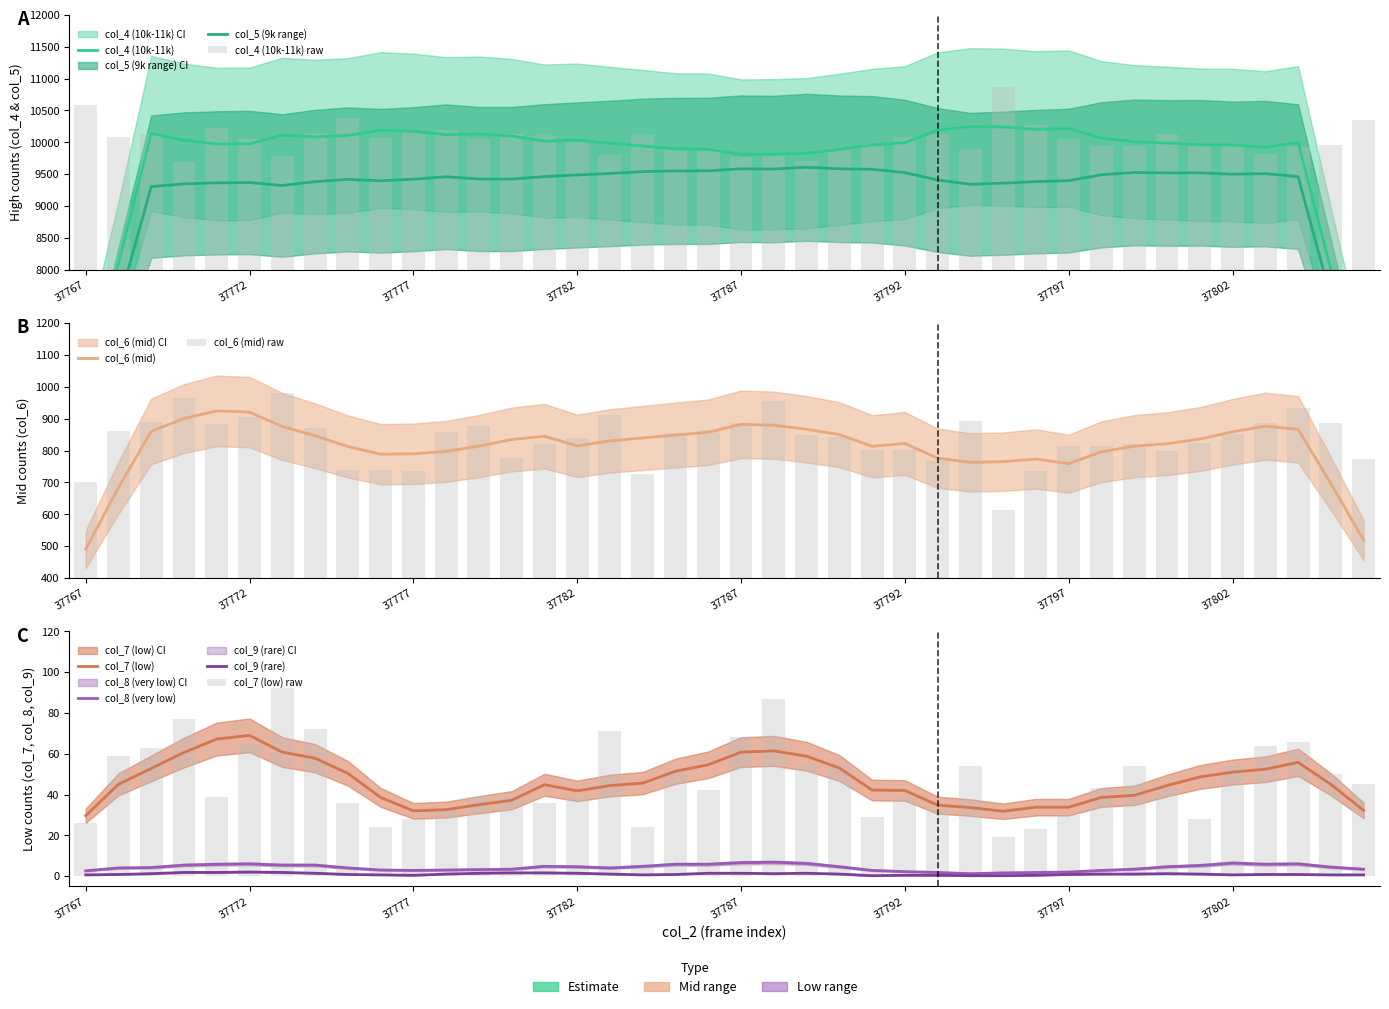

What is the difference between the highest and lowest values at 37803?

9753